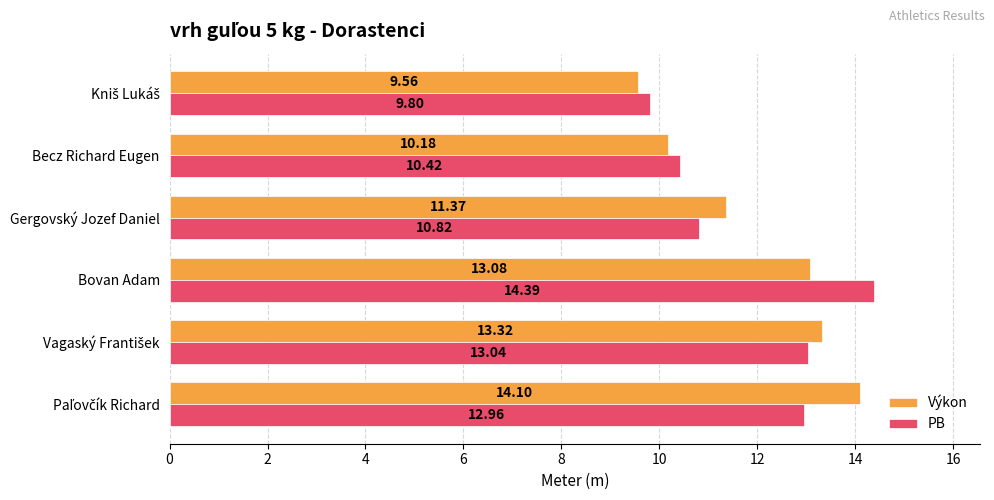

List the series in order of their peak value, highest first.

PB, Výkon